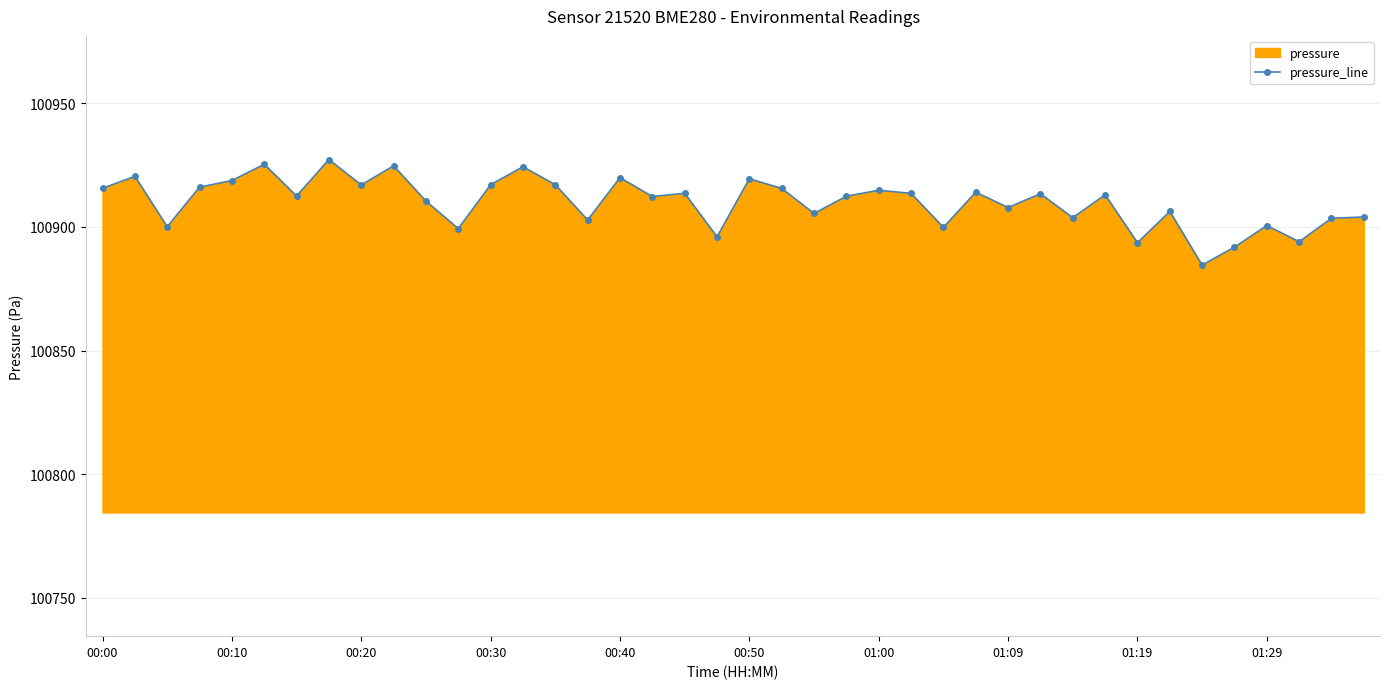

What is the sum of all values?

4036400.5